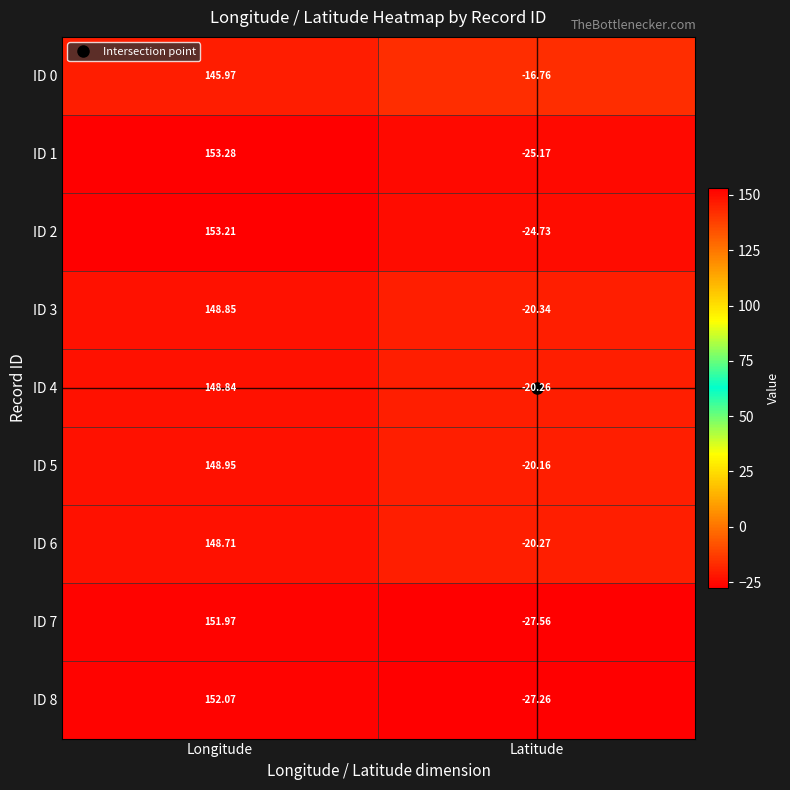

List the labels in order of ID 0 value, largest first.

Longitude, Latitude